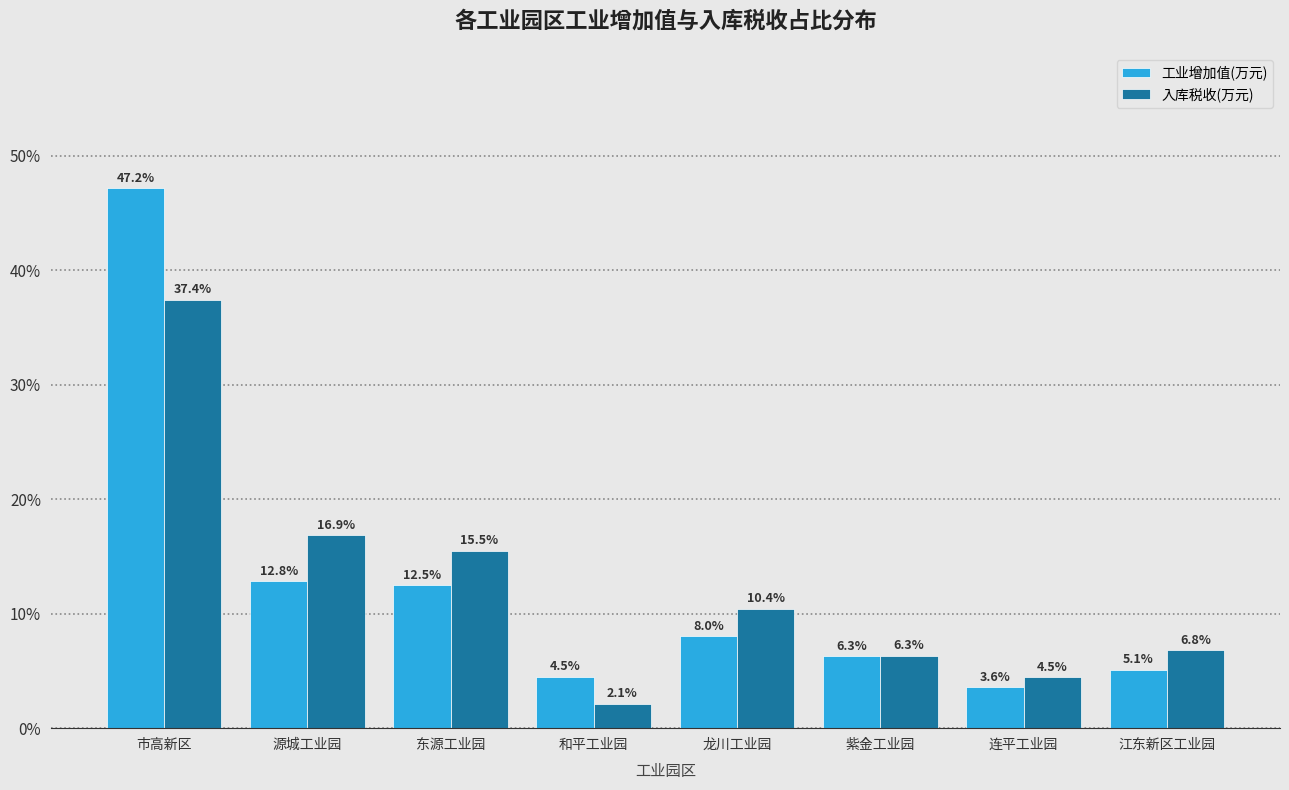

Reading left to right, transcribe all the data shown in this chart.

工业增加值(万元): 市高新区=47.2	源城工业园=12.8	东源工业园=12.5	和平工业园=4.5	龙川工业园=8.0	紫金工业园=6.3	连平工业园=3.6	江东新区工业园=5.1
入库税收(万元): 市高新区=37.4	源城工业园=16.9	东源工业园=15.5	和平工业园=2.1	龙川工业园=10.4	紫金工业园=6.3	连平工业园=4.5	江东新区工业园=6.8